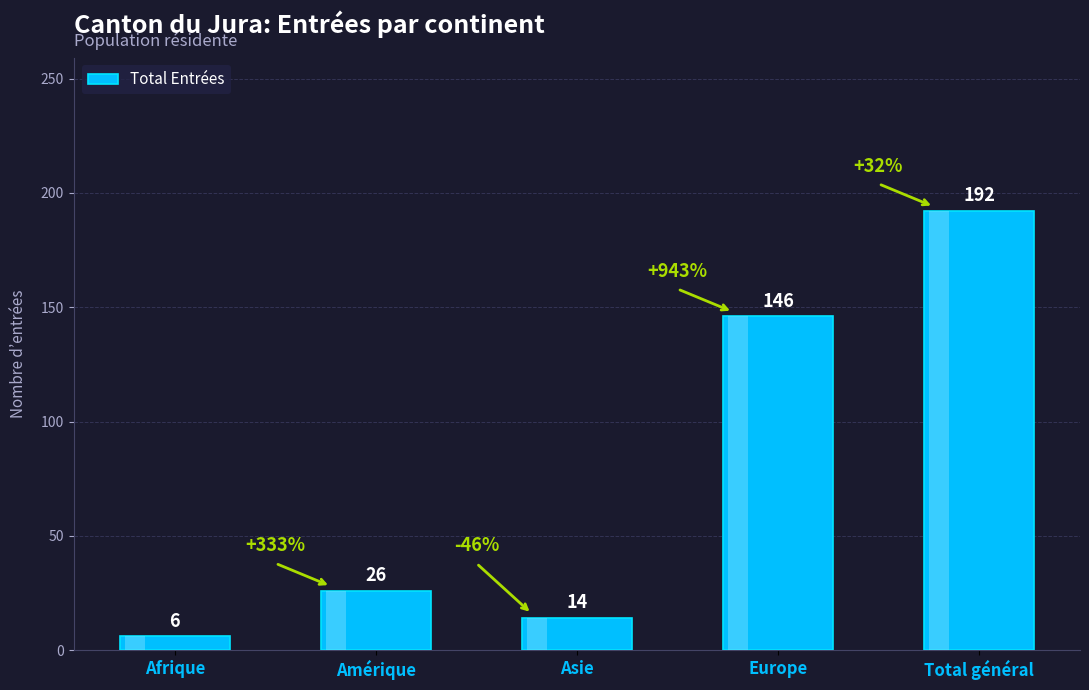

Which label corresponds to the smallest value in the chart?

Afrique